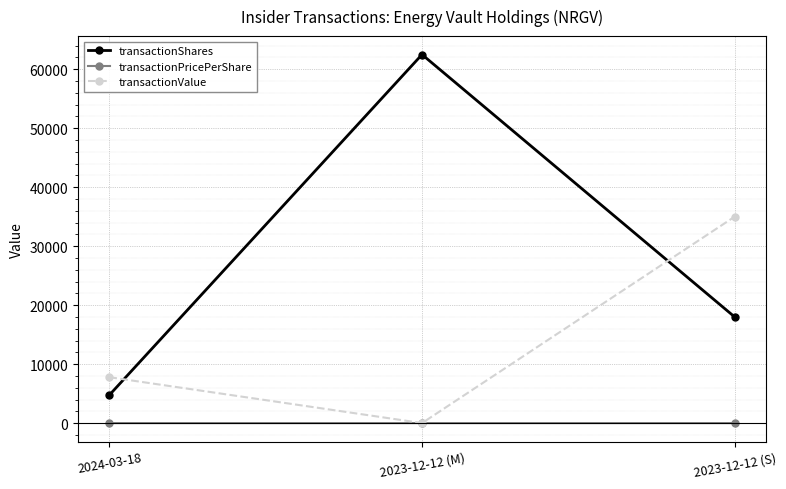

The value of transactionValue at 2023-12-12 (S) is 55229.6. True or false?

False